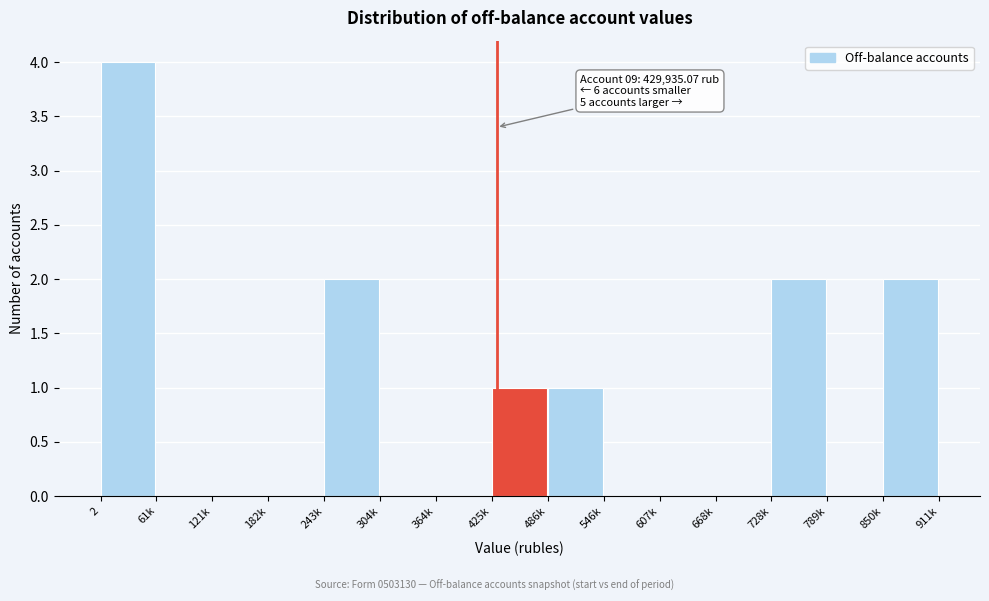

Reading left to right, what are all the values shown in this chart?

2=4	61k=0	121k=0	182k=0	243k=2	304k=0	364k=0	425k=1	486k=1	546k=0	607k=0	668k=0	728k=2	789k=0	850k=2